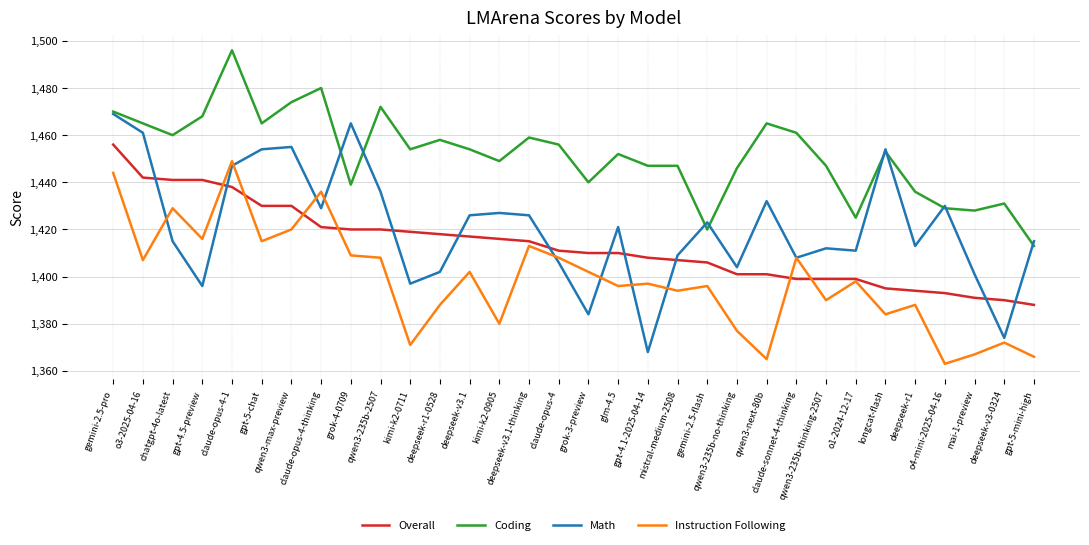

After their last crossing, which series has the higher values: Instruction Following or Math?

Math